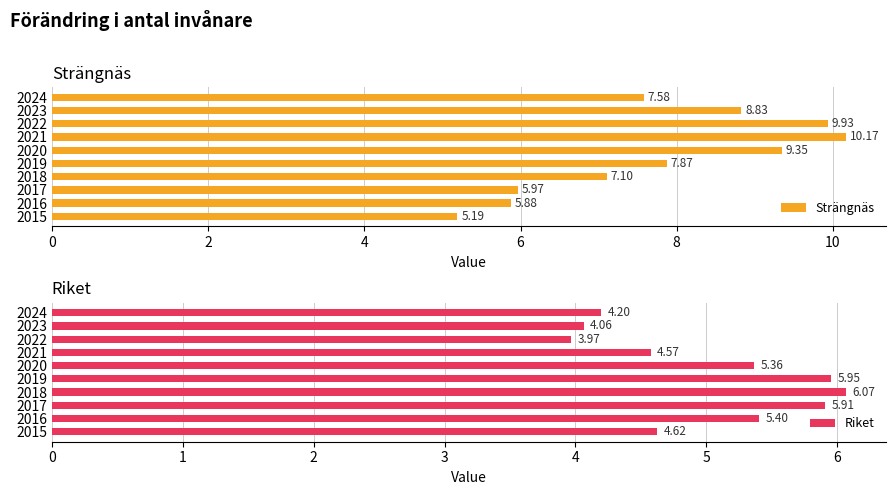

List the labels in order of Strängnäs value, smallest first.

2015, 2016, 2017, 2018, 2024, 2019, 2023, 2020, 2022, 2021